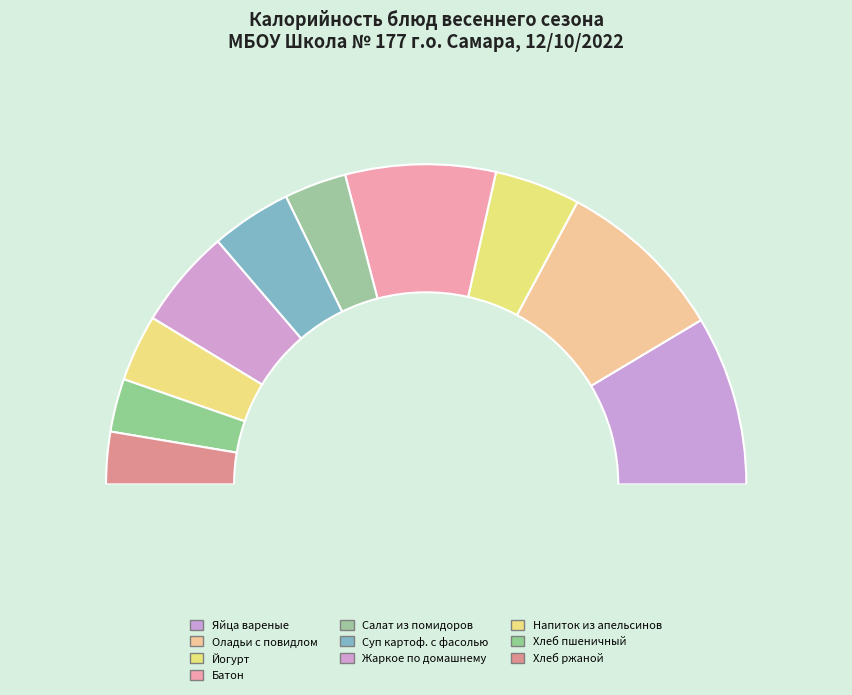

Combined, what portion of the pie is Йогурт and Салат из помидоров?

14.9%